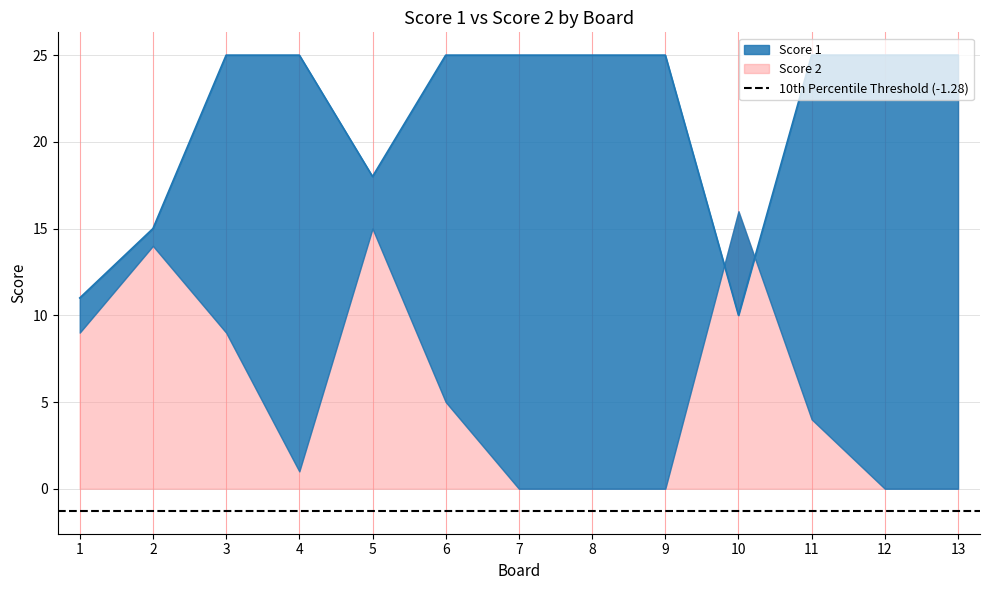

How many interior local valleys (lower than both neighbors) does the data have?

2